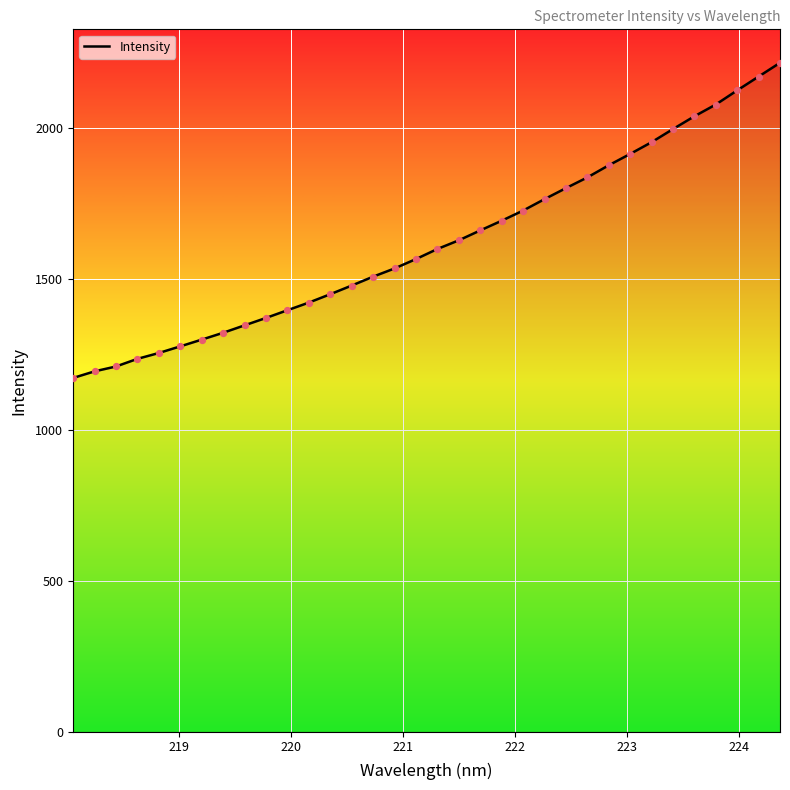

What is the difference between the maximum and minimum values?

1044.1